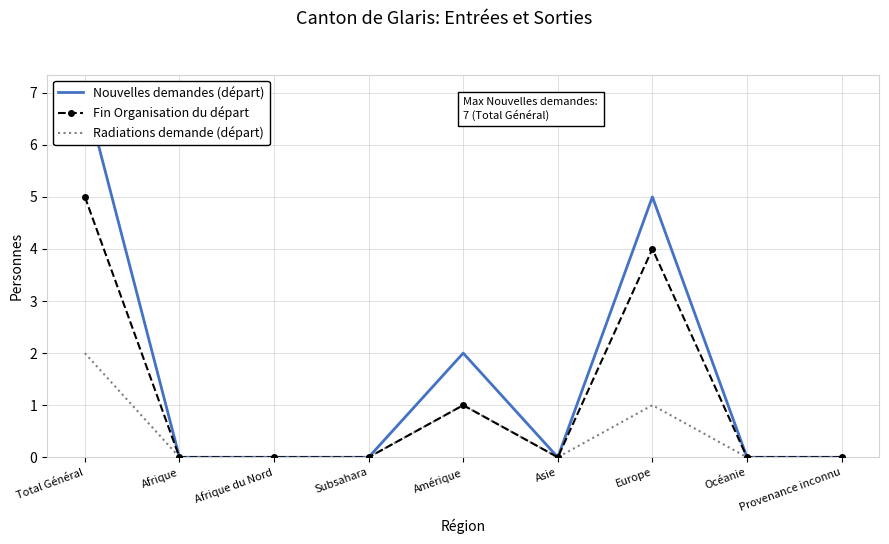

Is it true that Fin Organisation du départ equals -2 at Subsahara?

False